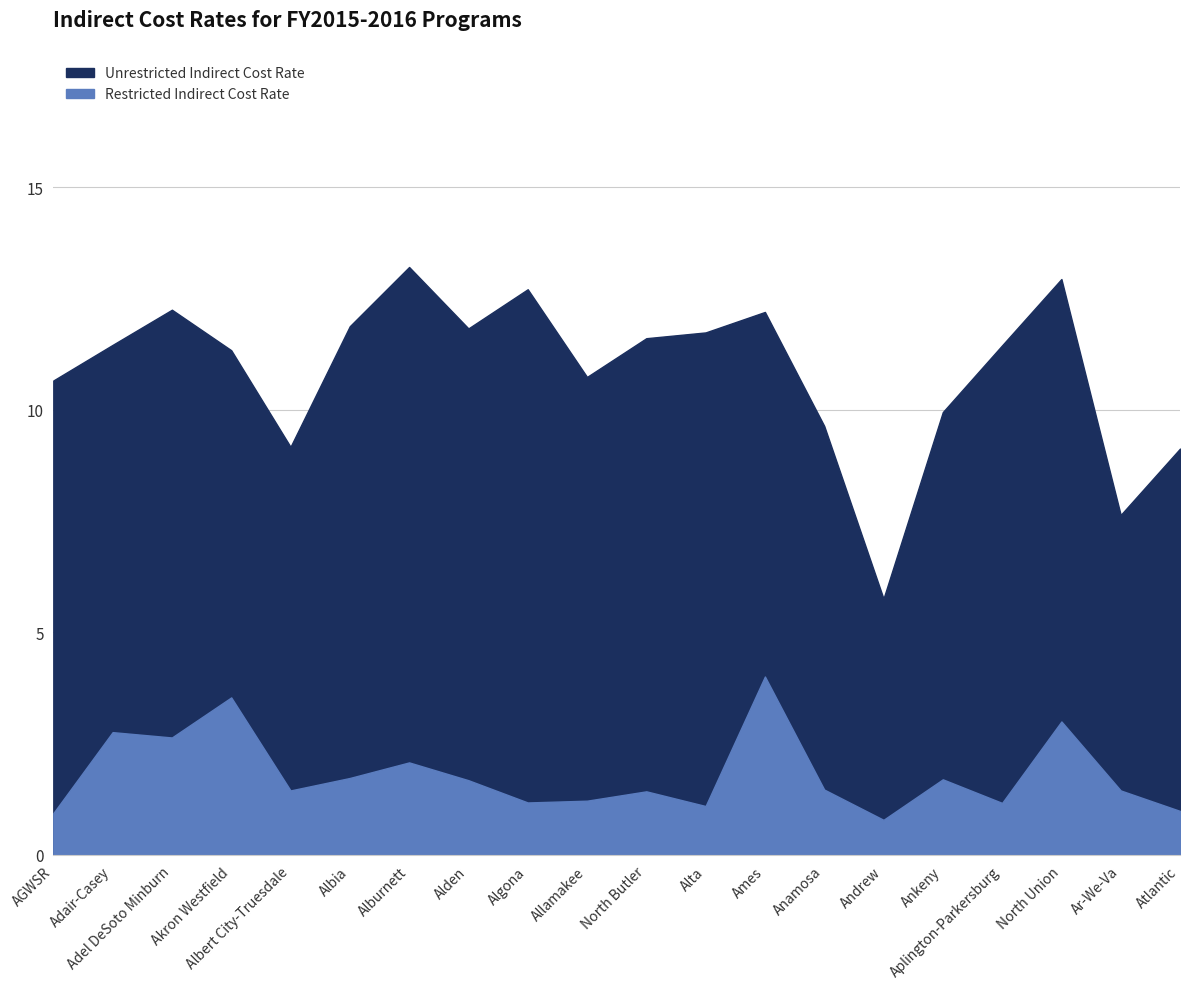

Reading left to right, list all the values displayed in this chart.

Unrestricted Indirect Cost Rate: 10.7	11.5	12.2	11.3	9.2	11.9	13.2	11.8	12.7	10.7	11.6	11.7	12.2	9.6	5.8	9.9	11.4	12.9	7.6	9.1
Restricted Indirect Cost Rate: 0.9	2.8	2.6	3.5	1.4	1.7	2.1	1.7	1.2	1.2	1.4	1.1	4.0	1.5	0.8	1.7	1.2	3.0	1.4	1.0